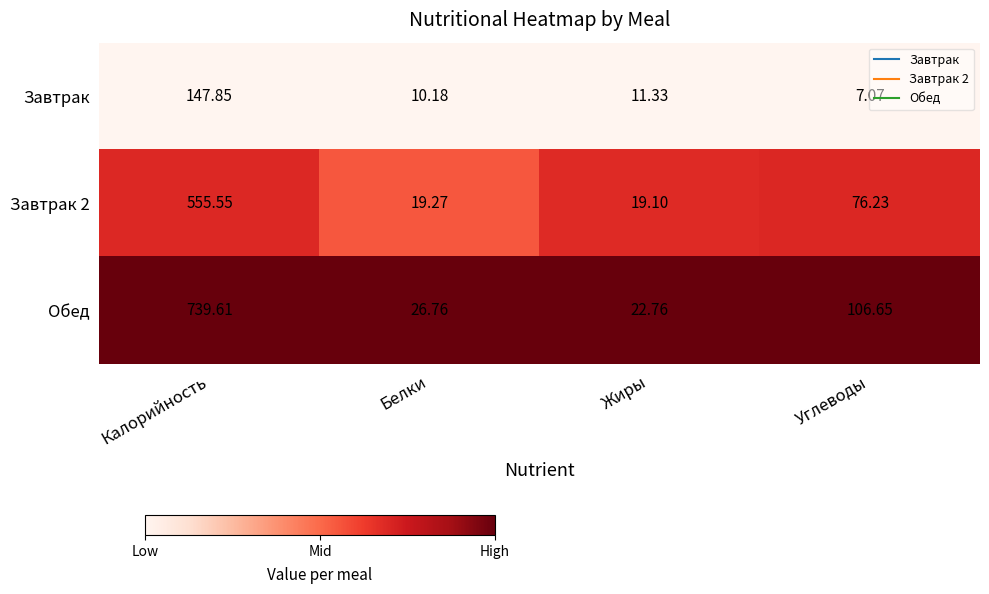

How many series are shown in this chart?

3